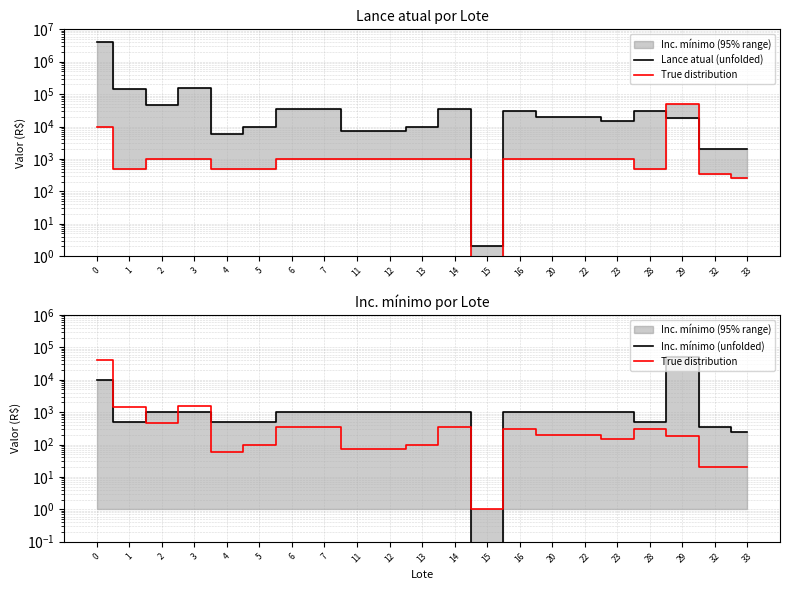

What is the value of the Inc. mínimo (unfolded) point at the 18th from the left?

500